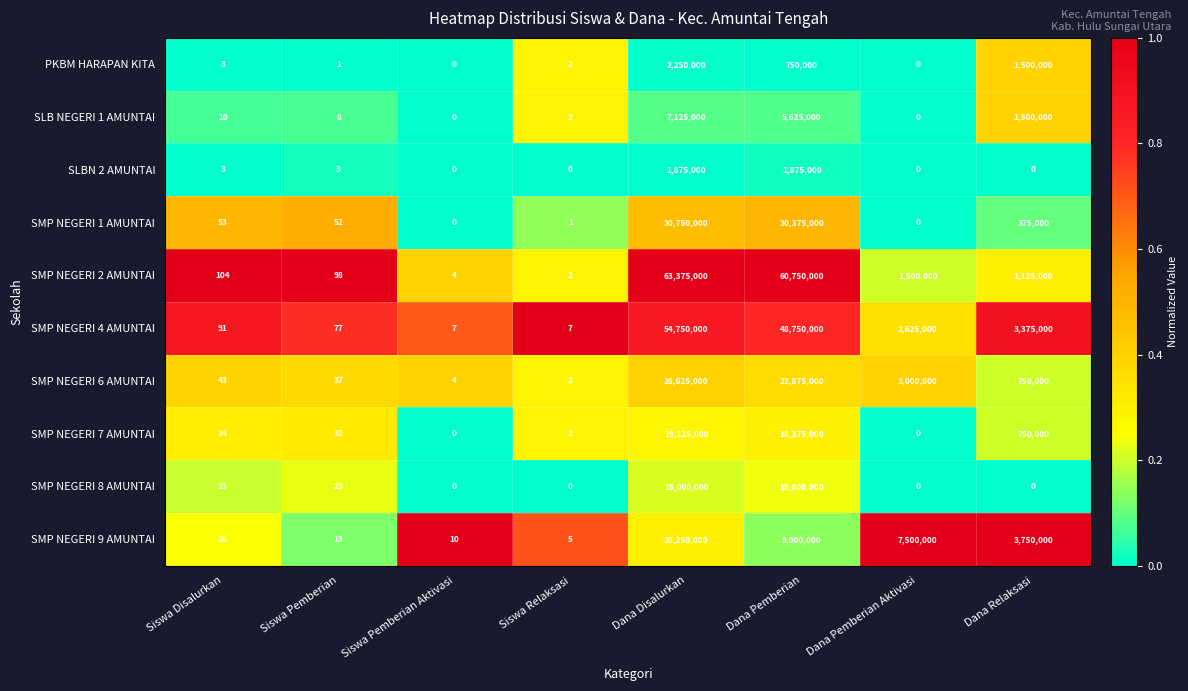

What is the difference between the second highest and second lowest values in the PKBM HARAPAN KITA series?

1500000